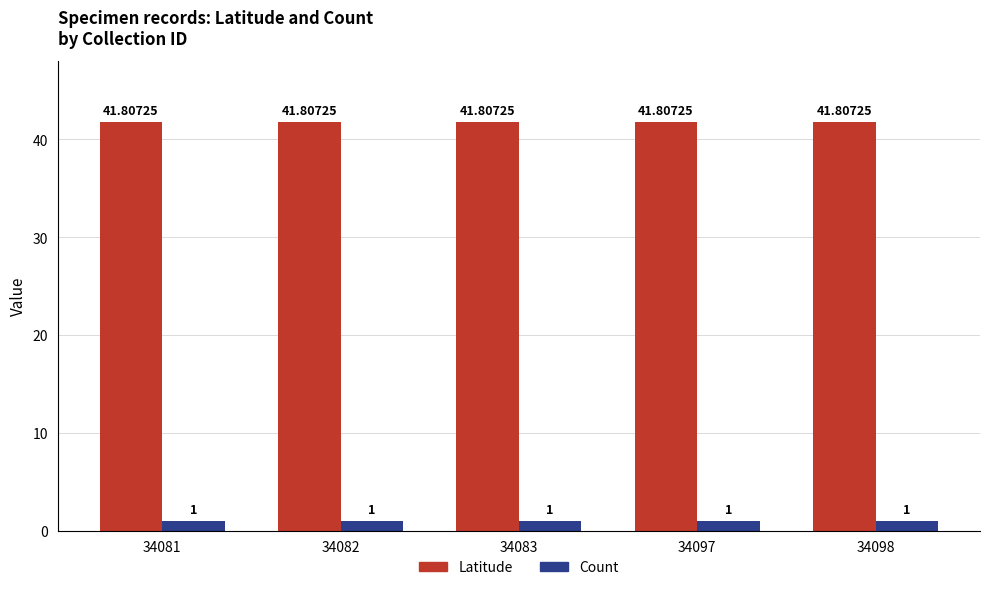

Reading left to right, what are all the values shown in this chart?

Latitude: 41.8	41.8	41.8	41.8	41.8
Count: 1.0	1.0	1.0	1.0	1.0